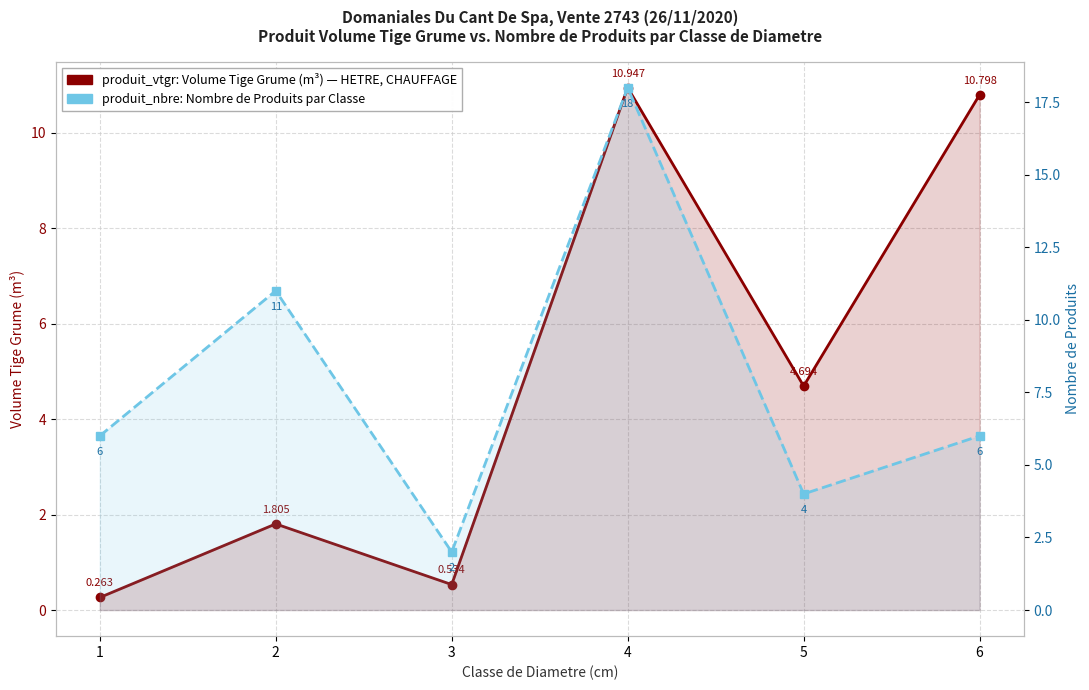

How many data points does each series have?

6